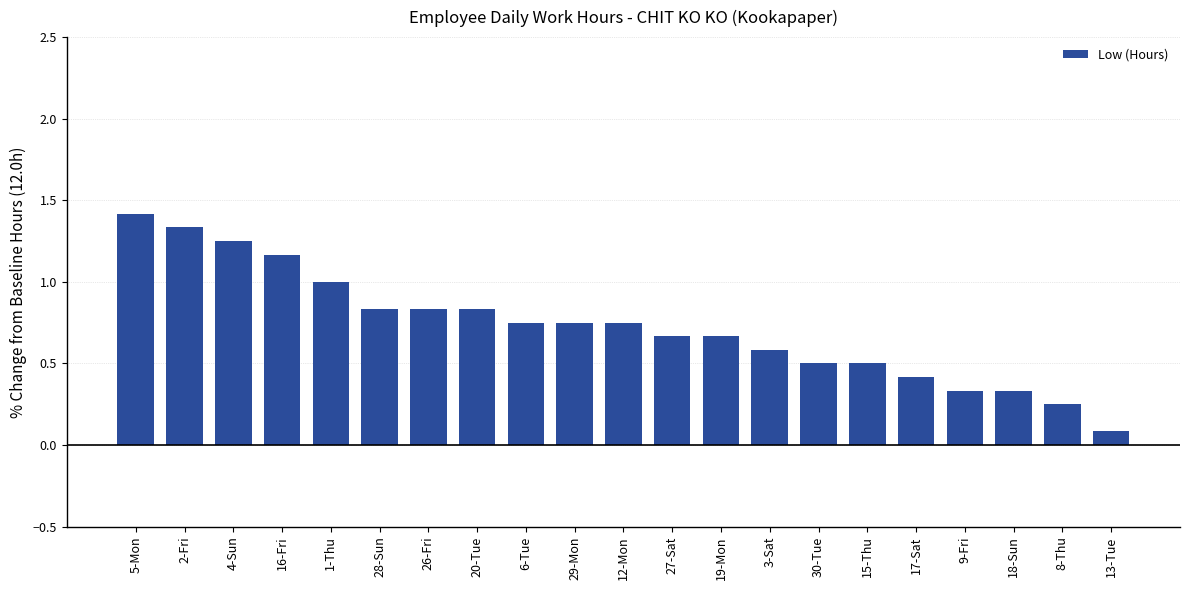

What is the label of the 14th bar from the left?

3-Sat